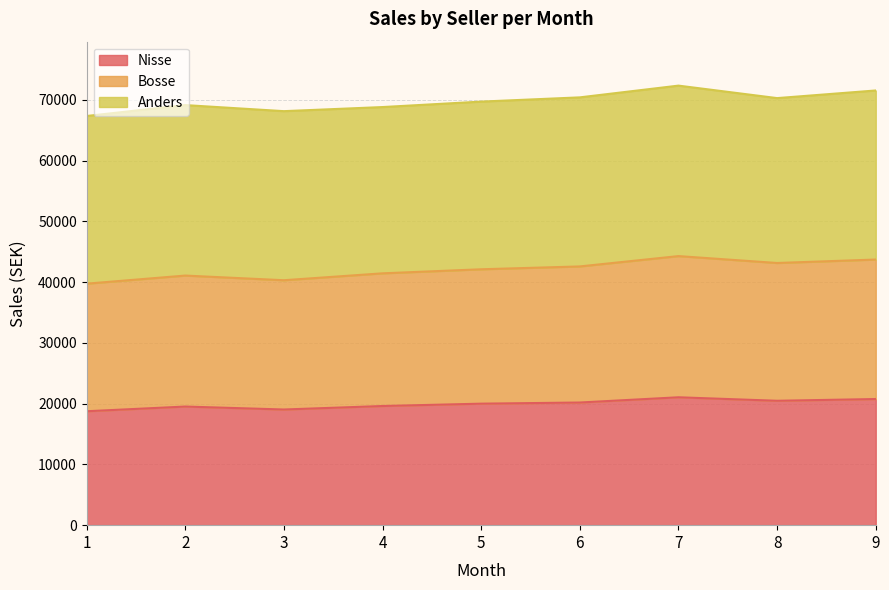

The value of Nisse at 2 is 28935.6. True or false?

False